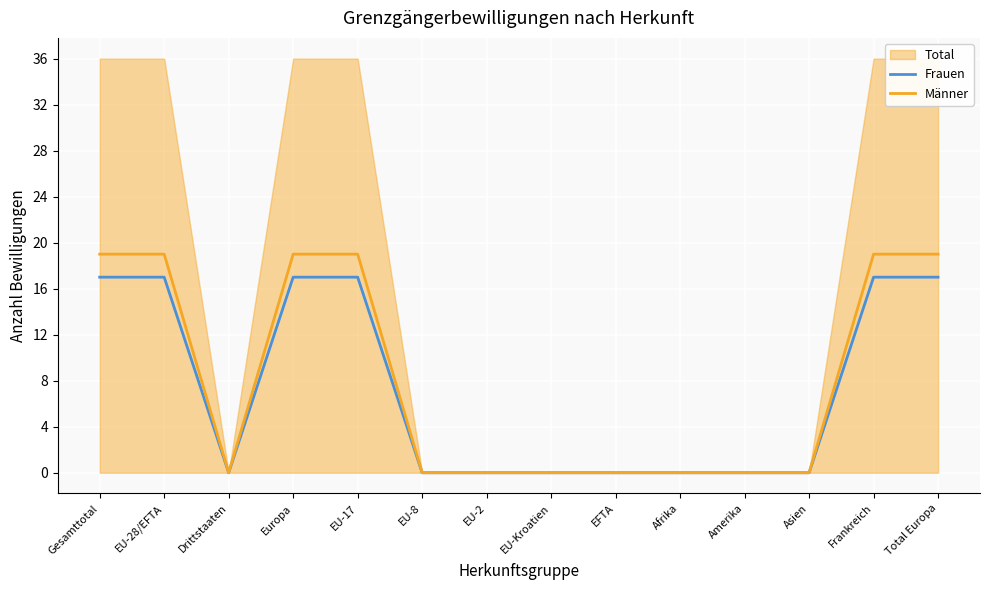

What is the label of the 6th point from the left?

EU-8